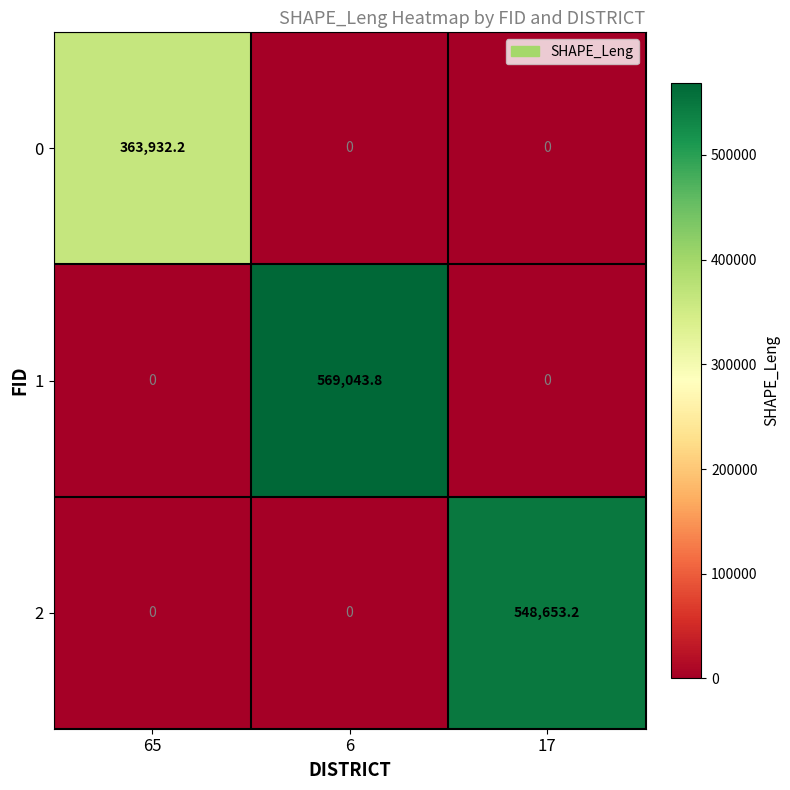

Is the value of 1 at 17 greater than the value of 2 at 17?

No